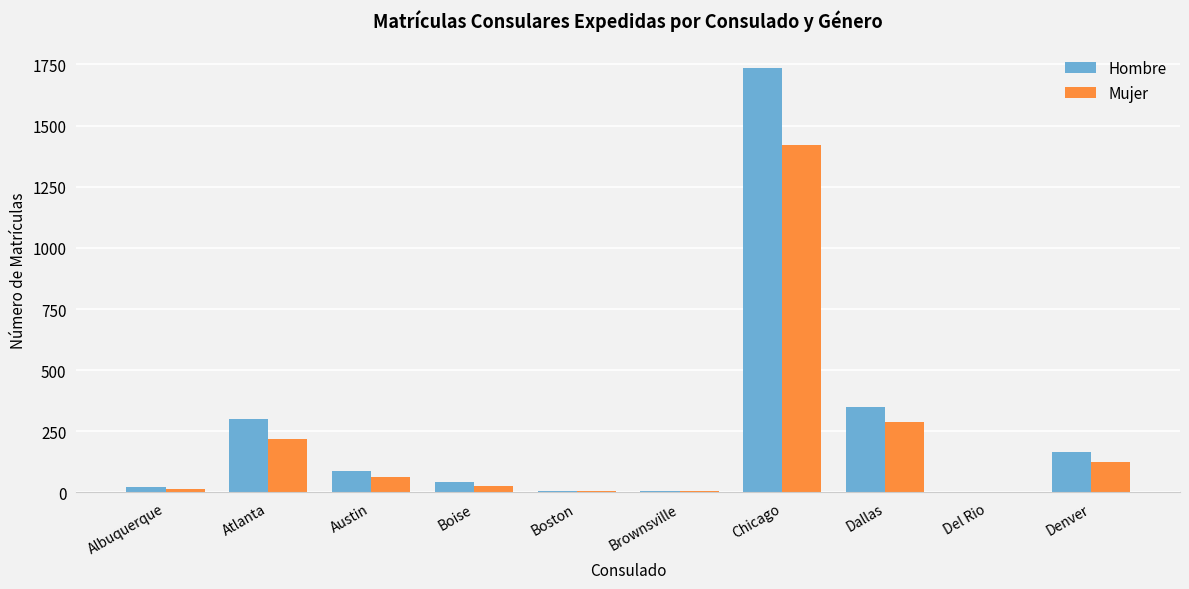

What is the total value across all series at Denver?

289